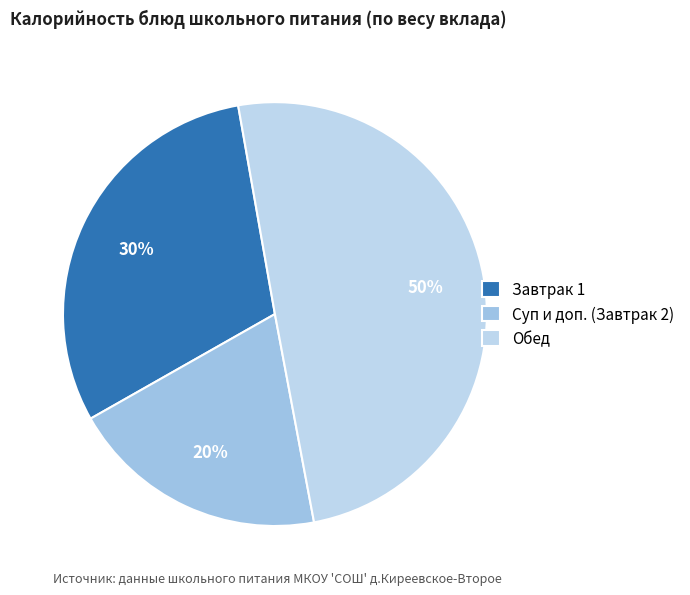

Count the number of slices in the pie.

3